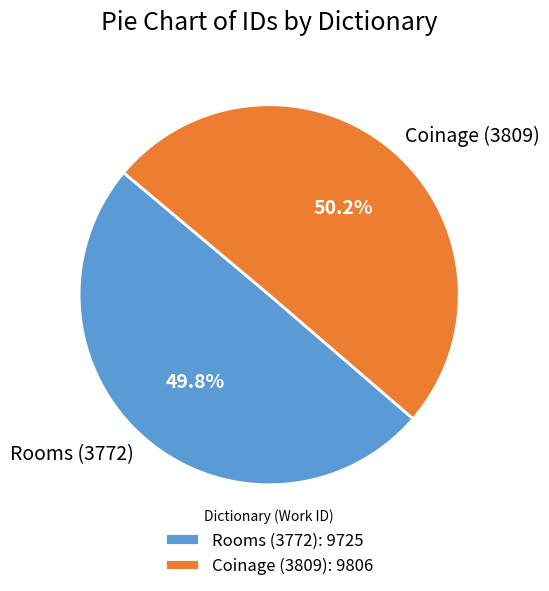

Do Coinage (3809) and Rooms (3772) together represent more than half of the pie?

Yes